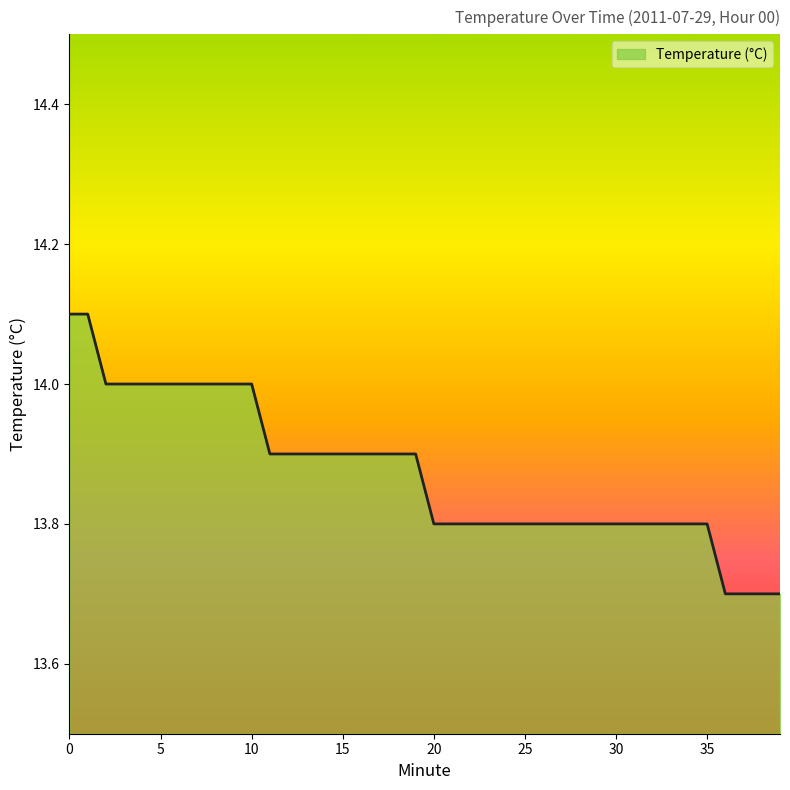

What is the minimum value shown in the chart?

13.7